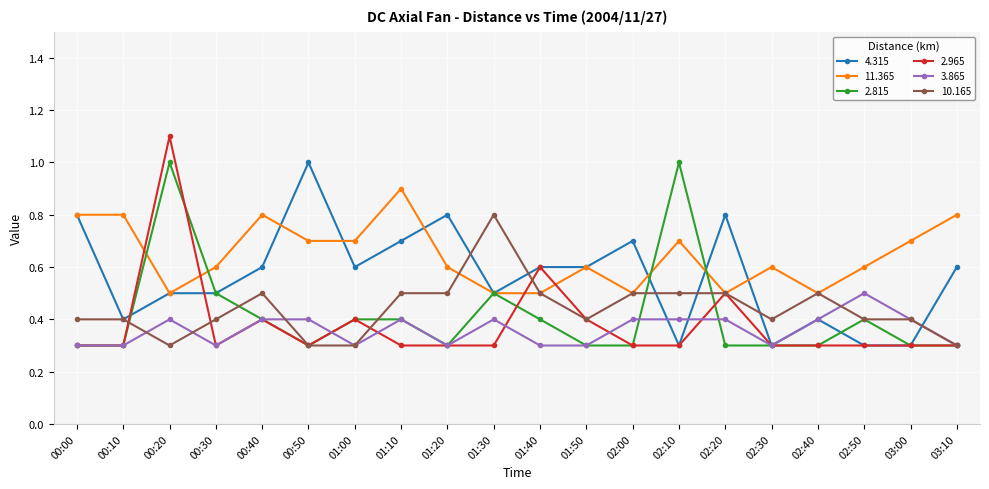

What is the difference between the highest and lowest values at 01:00?

0.4